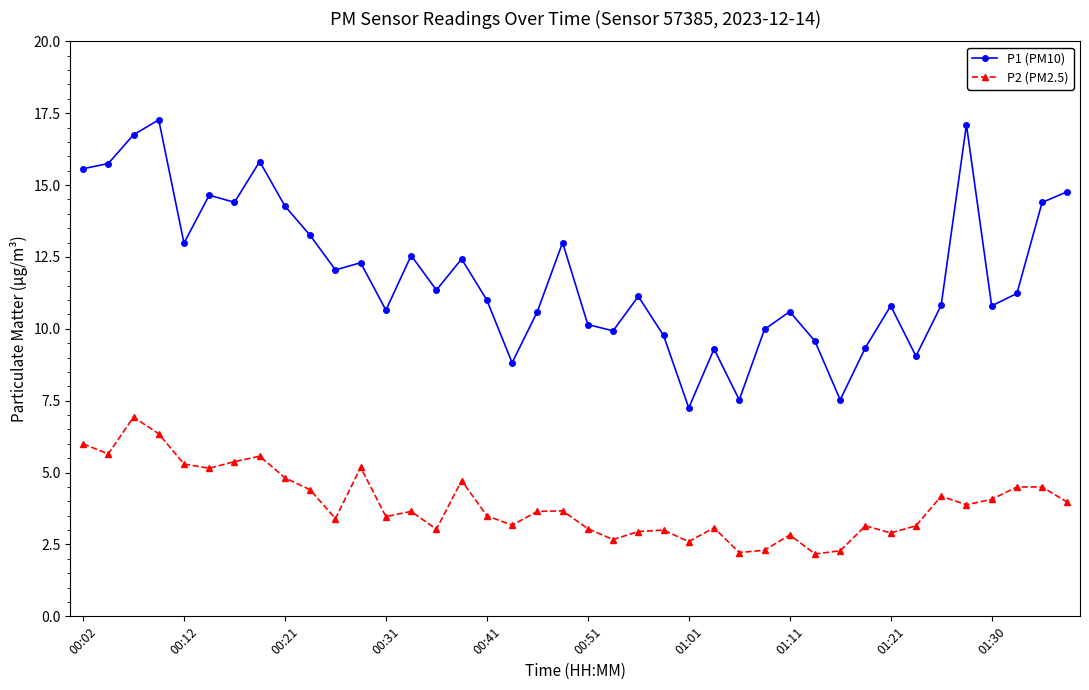

List the series in order of their overall mean, lowest first.

P2 (PM2.5), P1 (PM10)